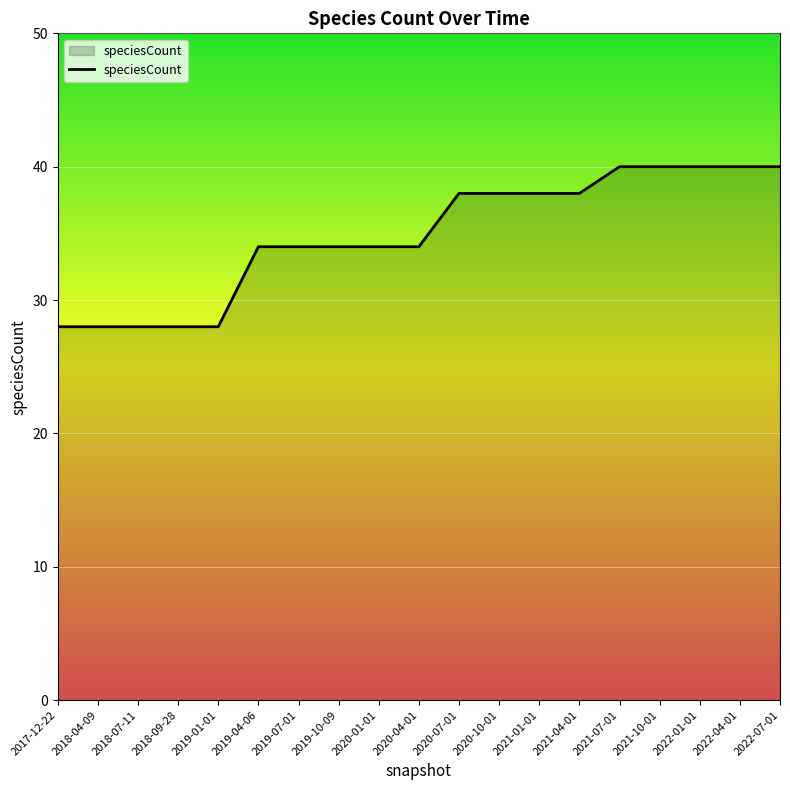

Reading left to right, what are all the values shown in this chart?

28	28	28	28	28	34	34	34	34	34	38	38	38	38	40	40	40	40	40